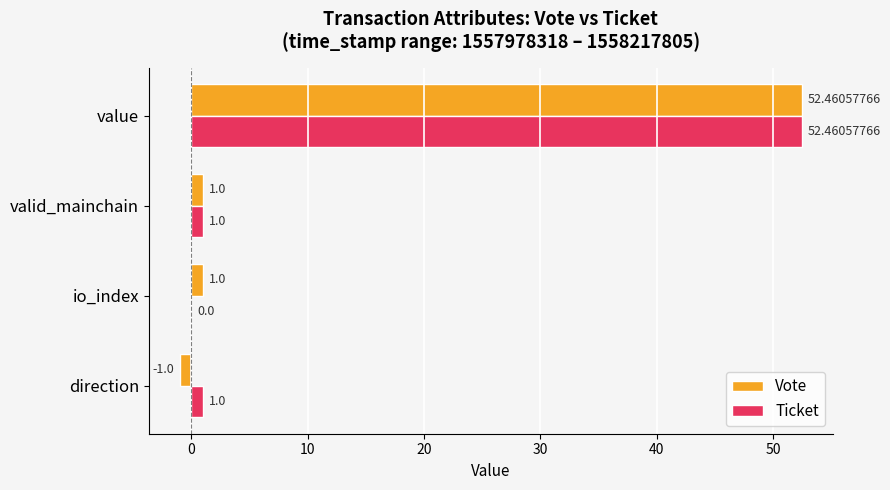

At which label does Vote reach its peak?

value